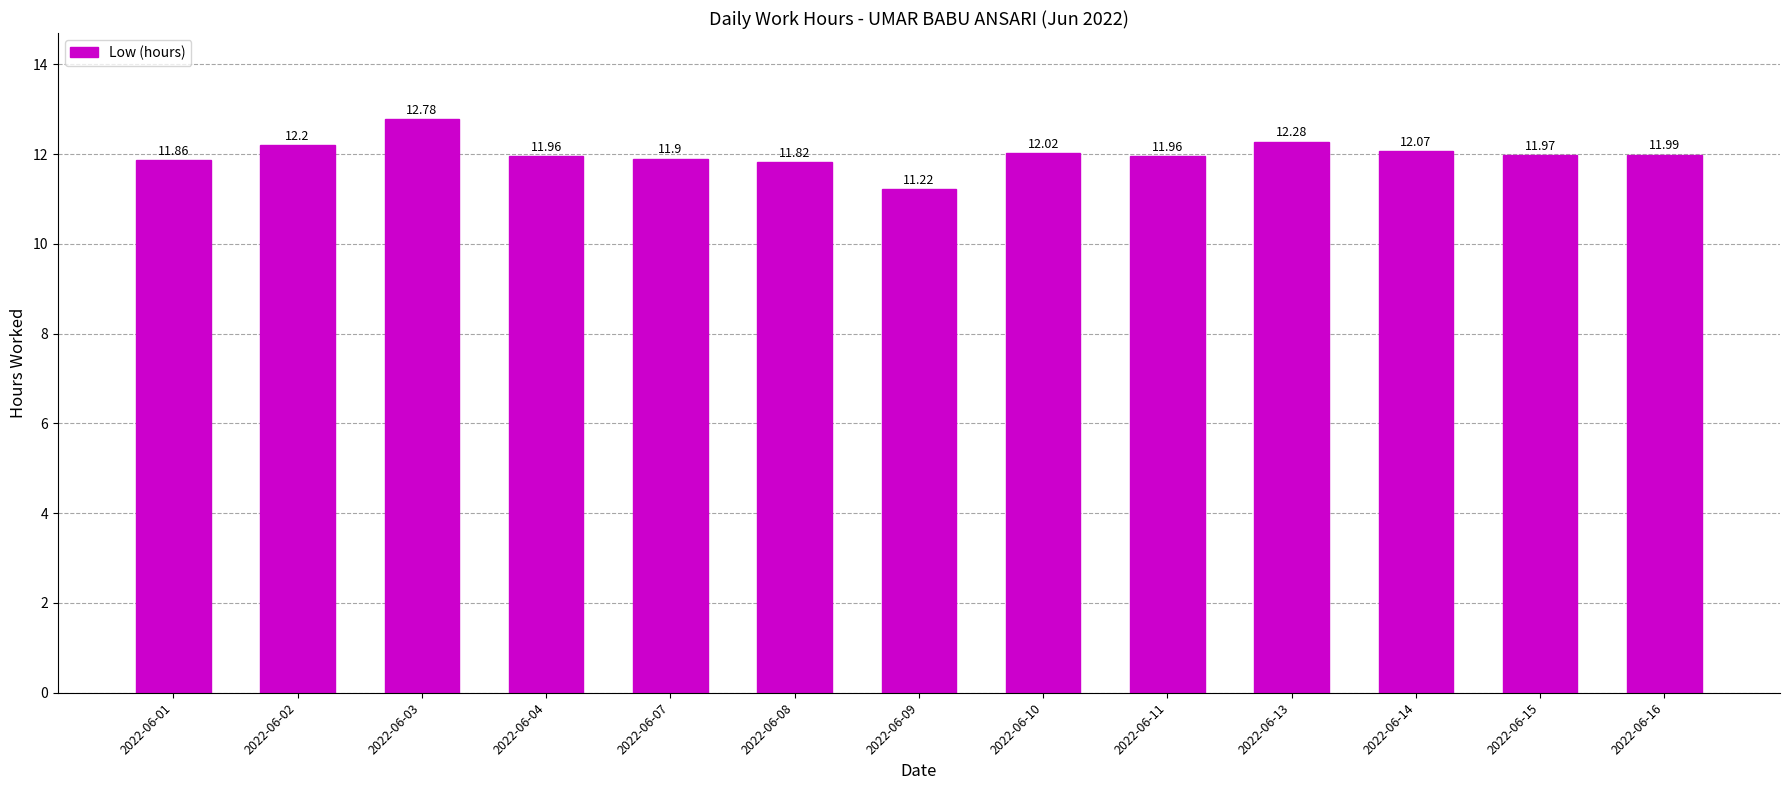

Where is the data nearest to the value 12?

2022-06-16